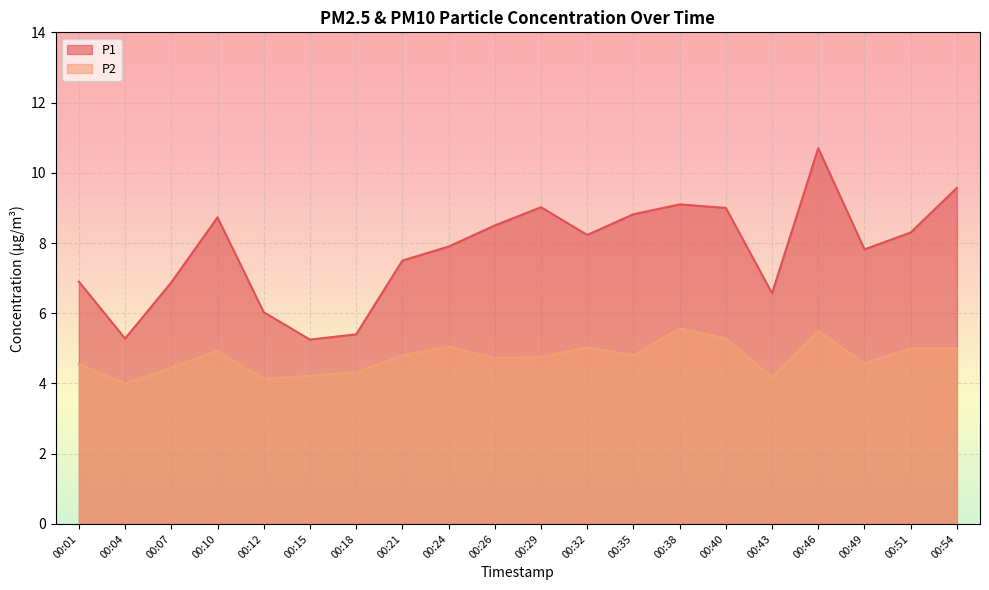

Which category has the lowest value in the P2 series?

00:04